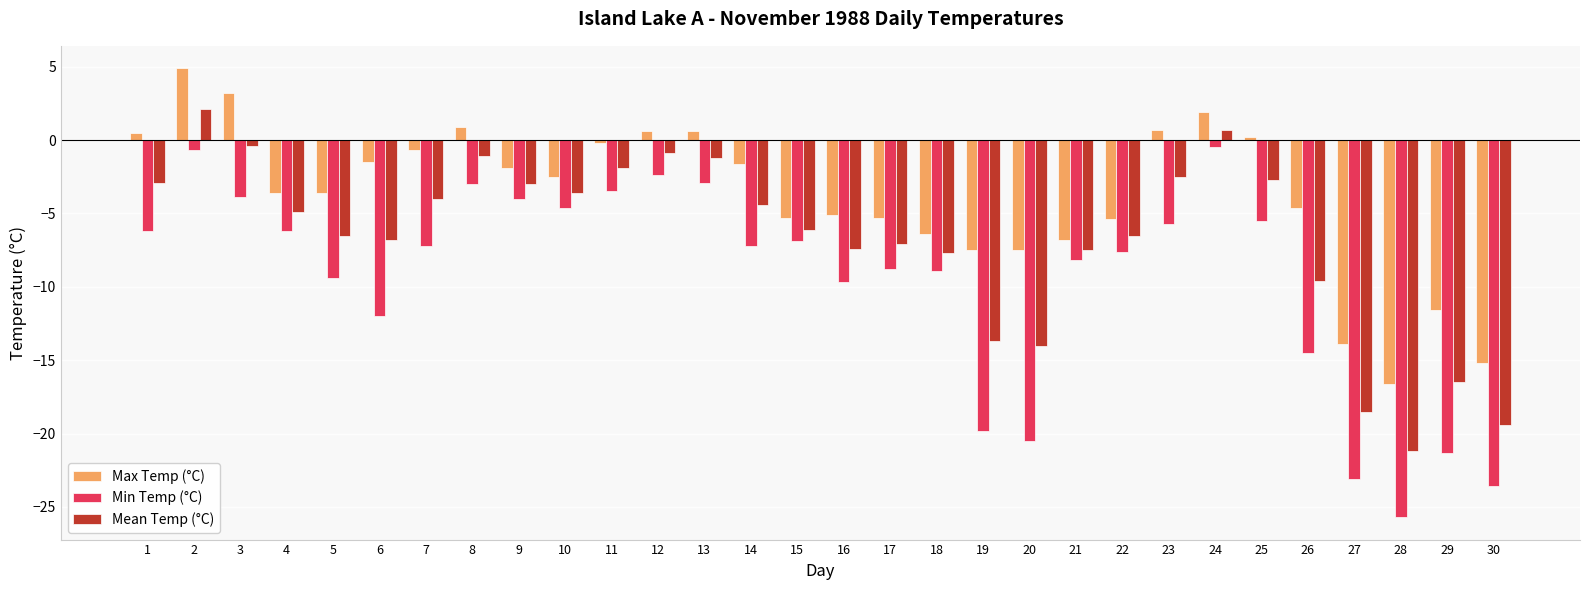

What are all the series names shown in the legend?

Max Temp (°C), Min Temp (°C), Mean Temp (°C)